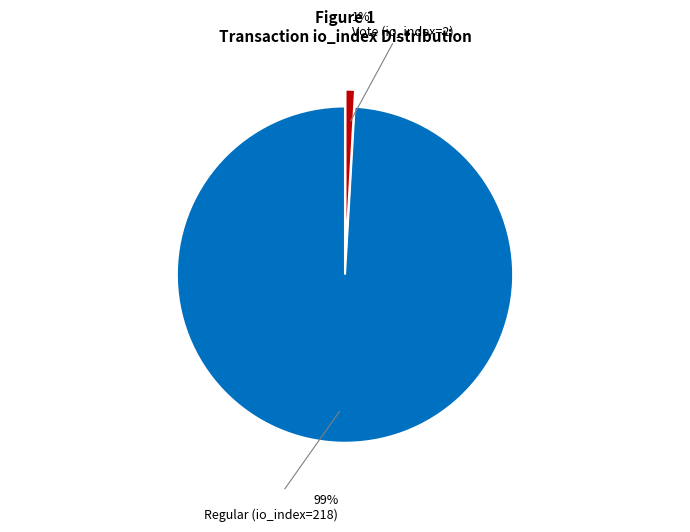

To the nearest percent, what is the combined percentage of Vote (io_index=2) and Regular (io_index=218)?

100%